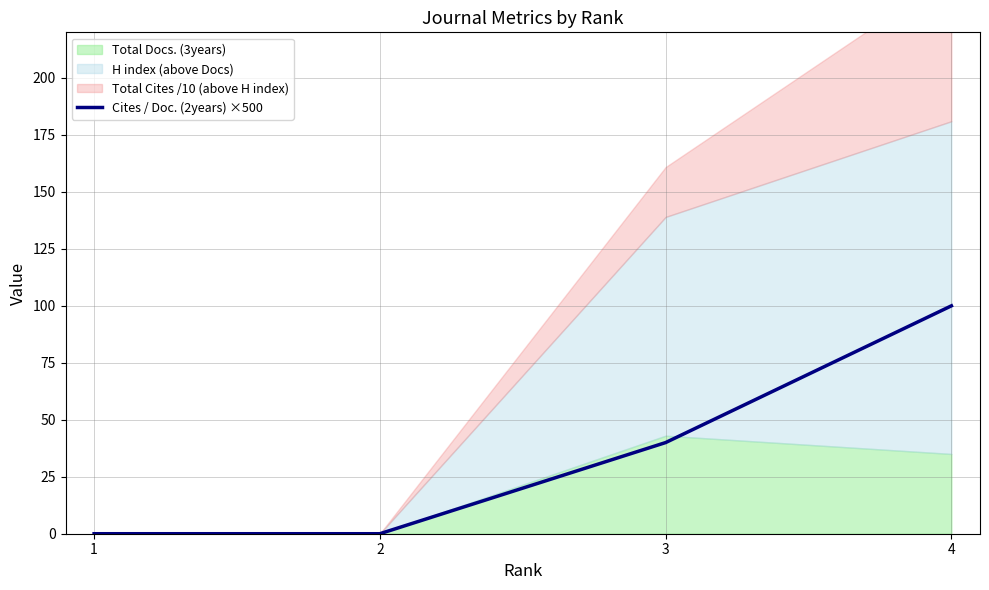

Which label corresponds to the largest value in the chart?

4